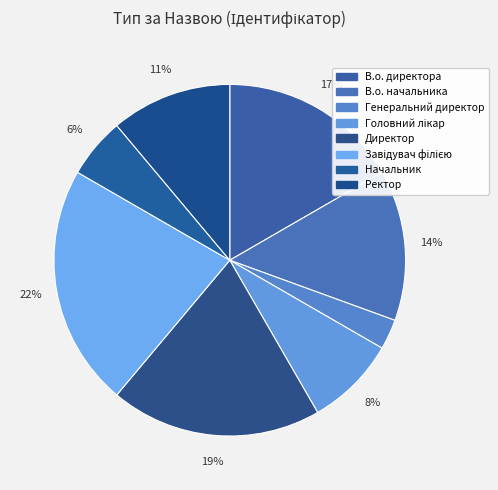

Which category has the biggest portion of the pie?

Завідувач філією